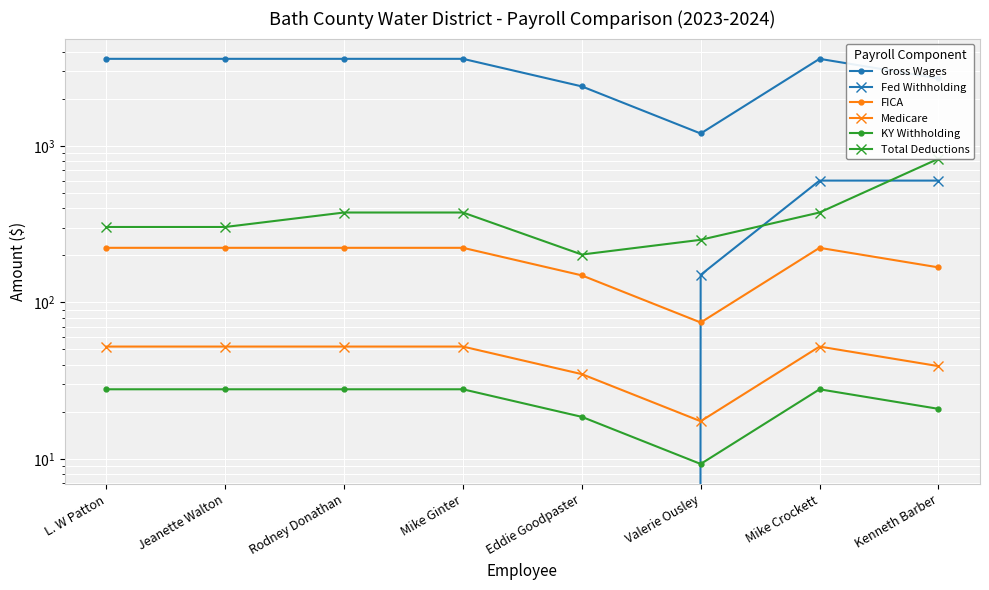

How many distinct data groups are displayed?

6